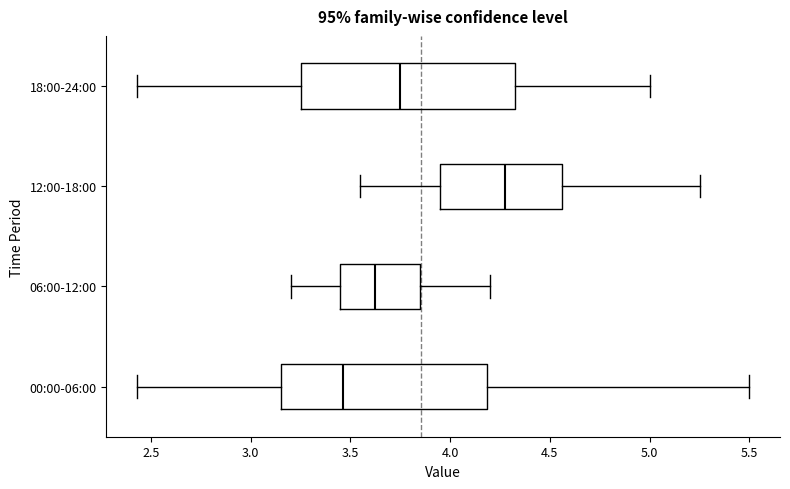

Reading bottom to top, read every box against the x-axis: the position of its median line, the range the box covers, and the ends of its whiskers. The values are not printed on the chart, so give them approximately, as read against the axis.

00:00-06:00: median 3.45, box 3.15 to 4.20, whiskers 2.45 to 5.50
06:00-12:00: median 3.65, box 3.45 to 3.85, whiskers 3.20 to 4.20
12:00-18:00: median 4.30, box 3.95 to 4.55, whiskers 3.55 to 5.25
18:00-24:00: median 3.75, box 3.25 to 4.35, whiskers 2.45 to 5.00